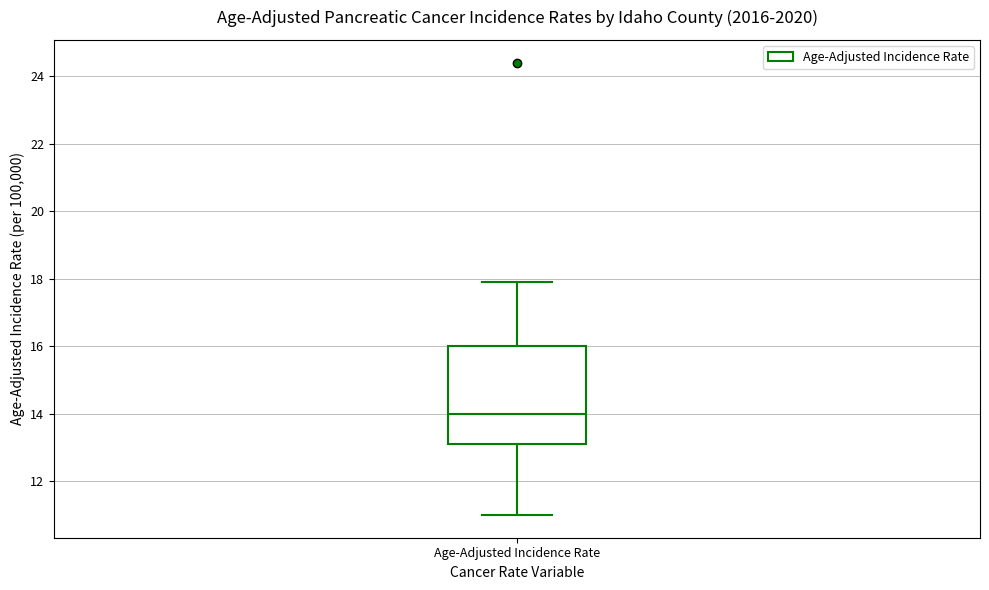

Read this box plot against the y-axis: the position of the median line, the range covered by the box, and the ends of both whiskers. The values are not printed on the chart, so give them approximately, as read against the axis.

median 14.0, box 13.2 to 16.0, whiskers 11.0 to 18.0